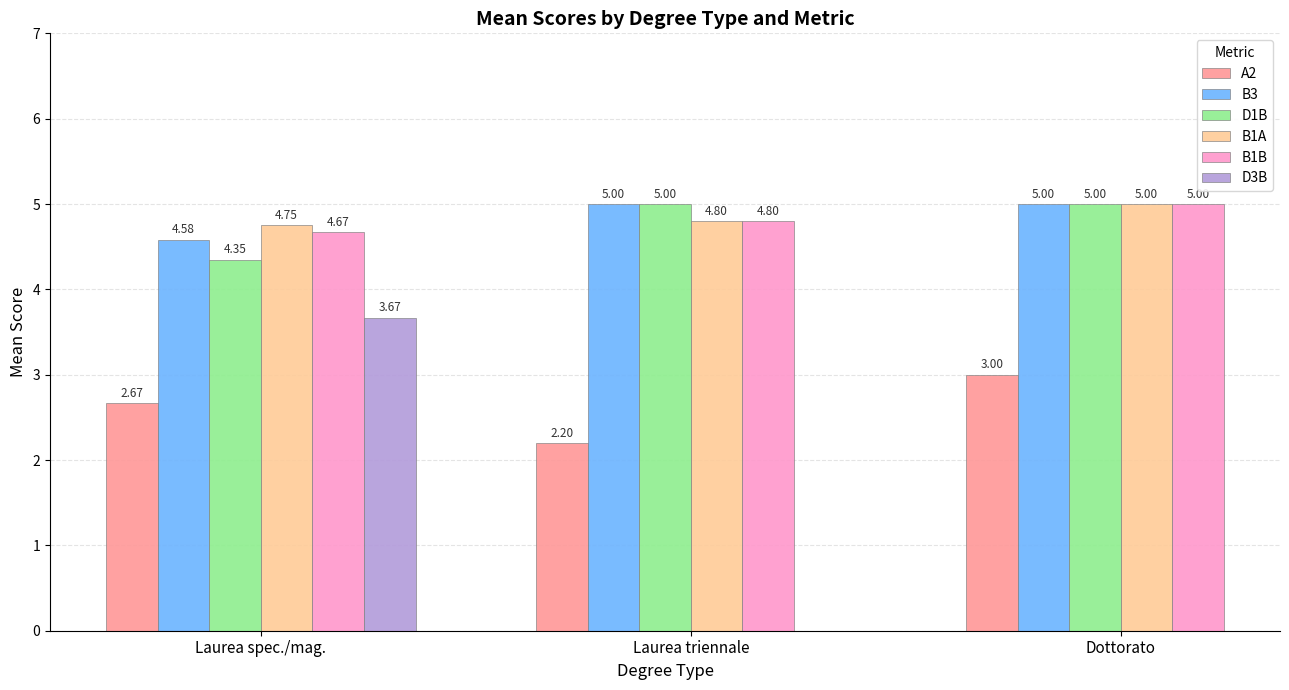

At which label does B1A reach its peak?

Dottorato